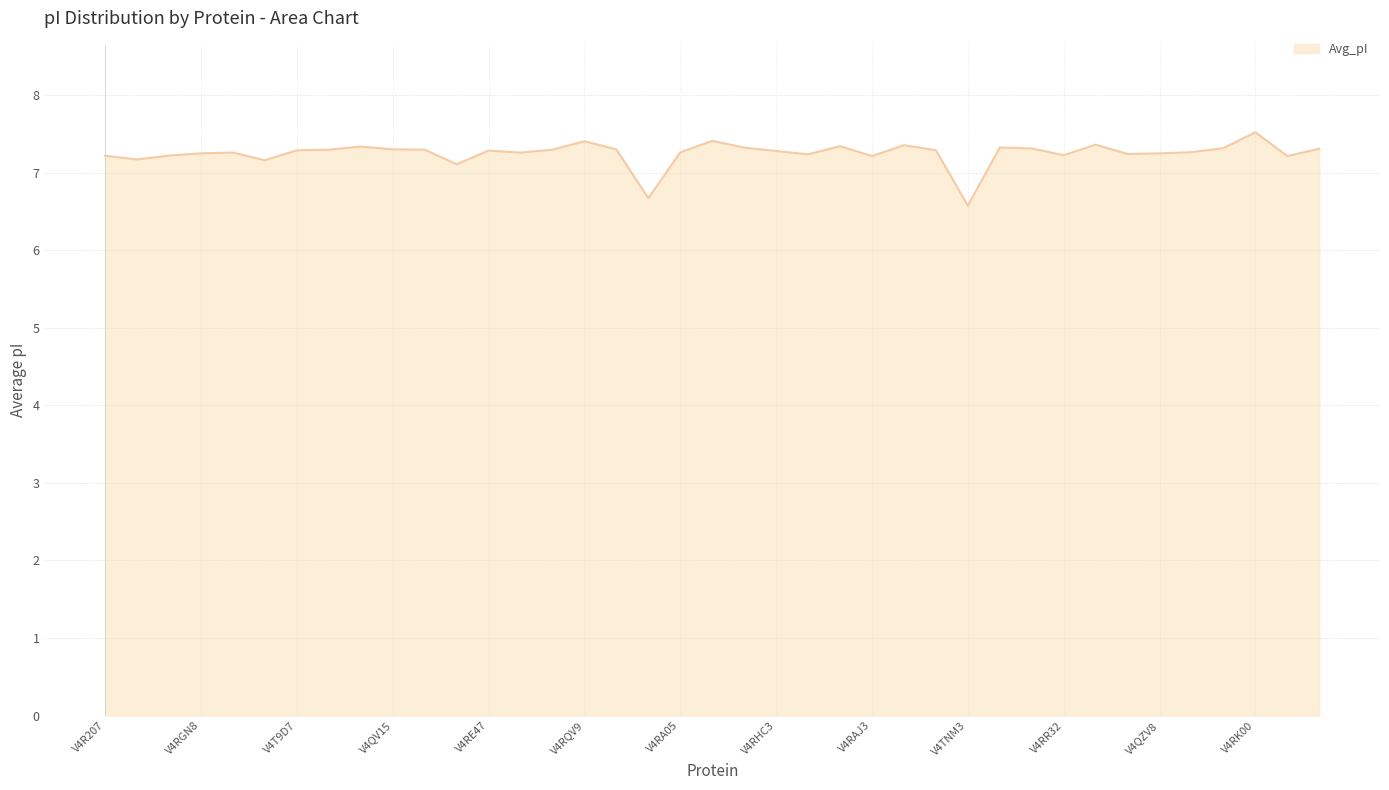

What is the minimum value shown in the chart?

6.6